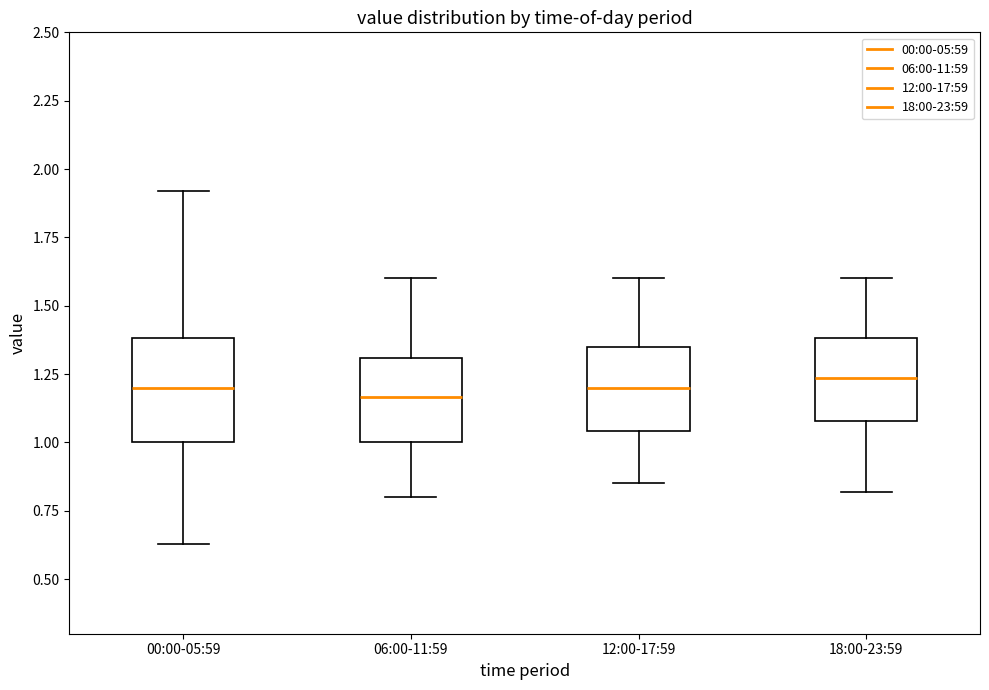

Comparing the boxes themselves (not the whiskers), which one is the tallest?

00:00-05:59